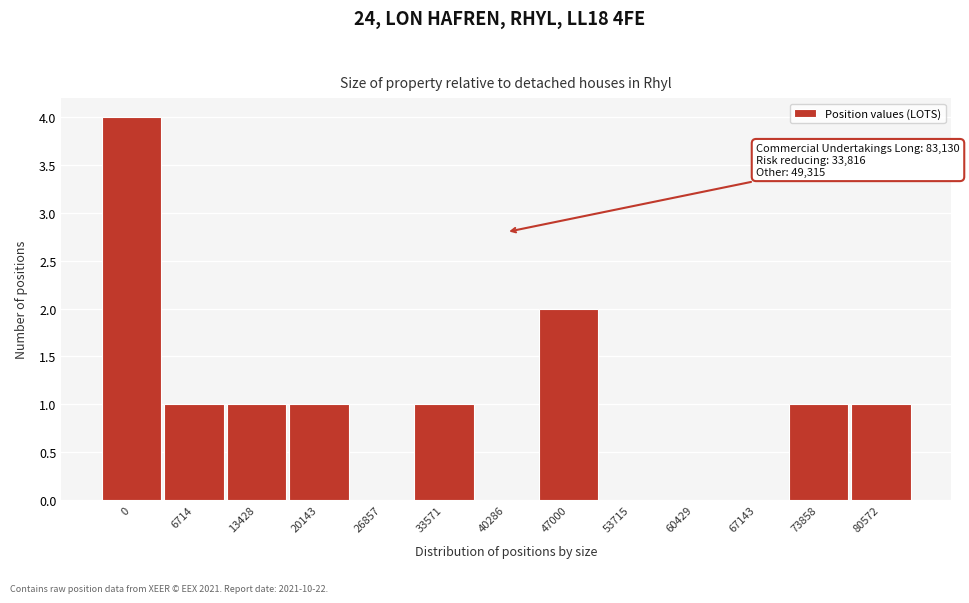

Reading left to right, transcribe all the data shown in this chart.

0=4	6714=1	13428=1	20143=1	26857=0	33571=1	40286=0	47000=2	53715=0	60429=0	67143=0	73858=1	80572=1